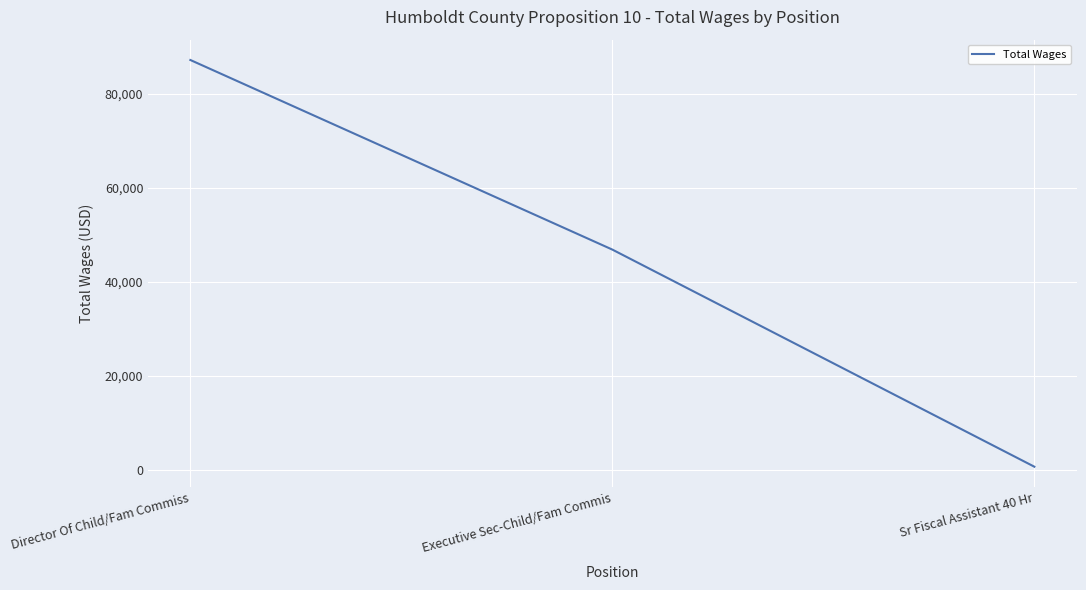

How many lines are shown in the chart?

1